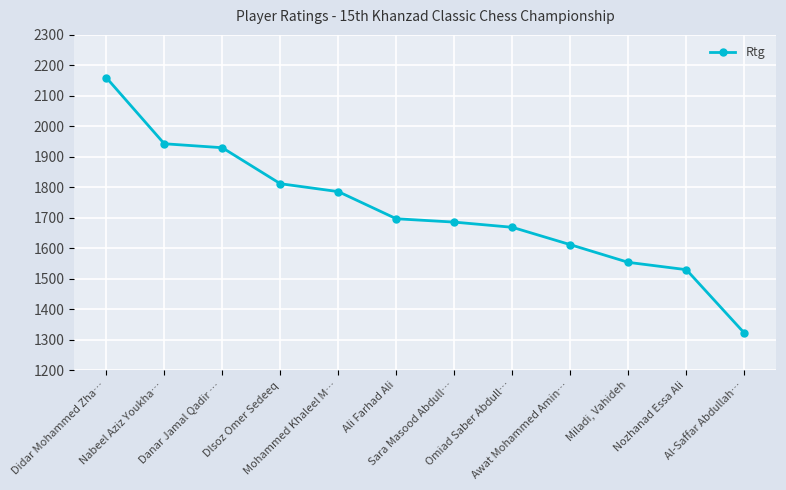

What is the difference between the values at Nozhanad Essa Ali and Danar Jamal Qadir …?

400